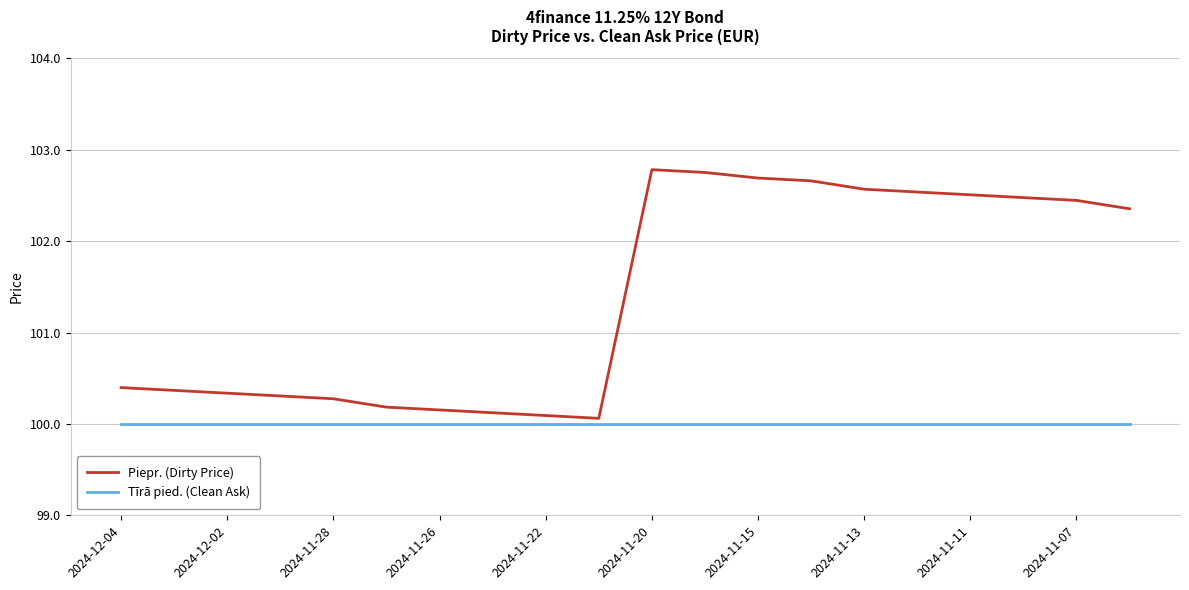

What is the minimum value for Piepr. (Dirty Price)?

100.1